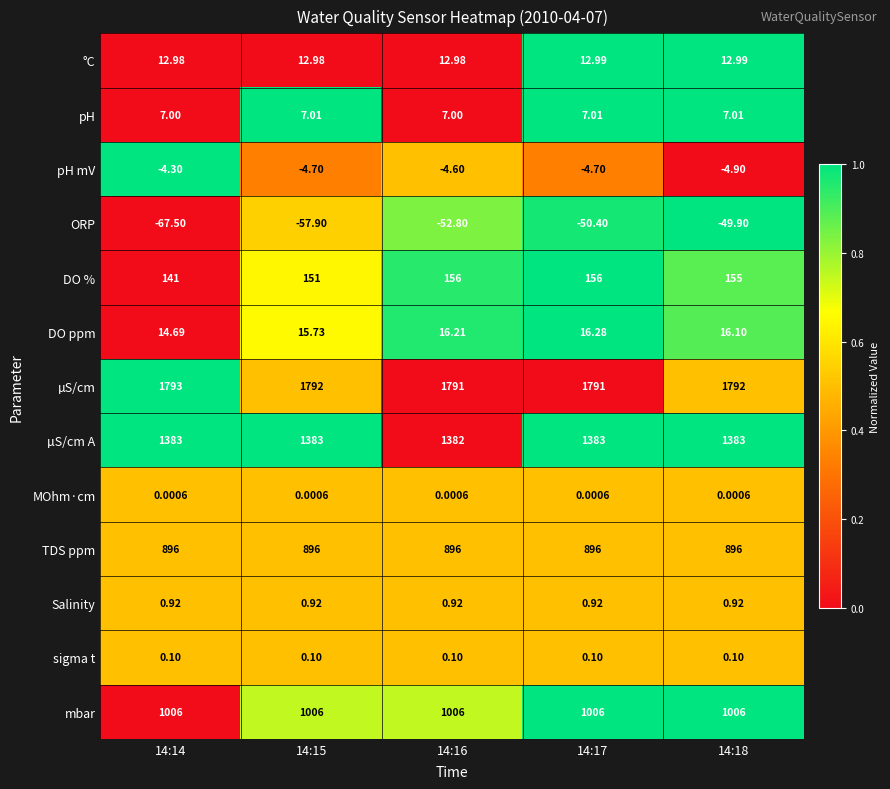

Which series has the widest spread of values?

ORP